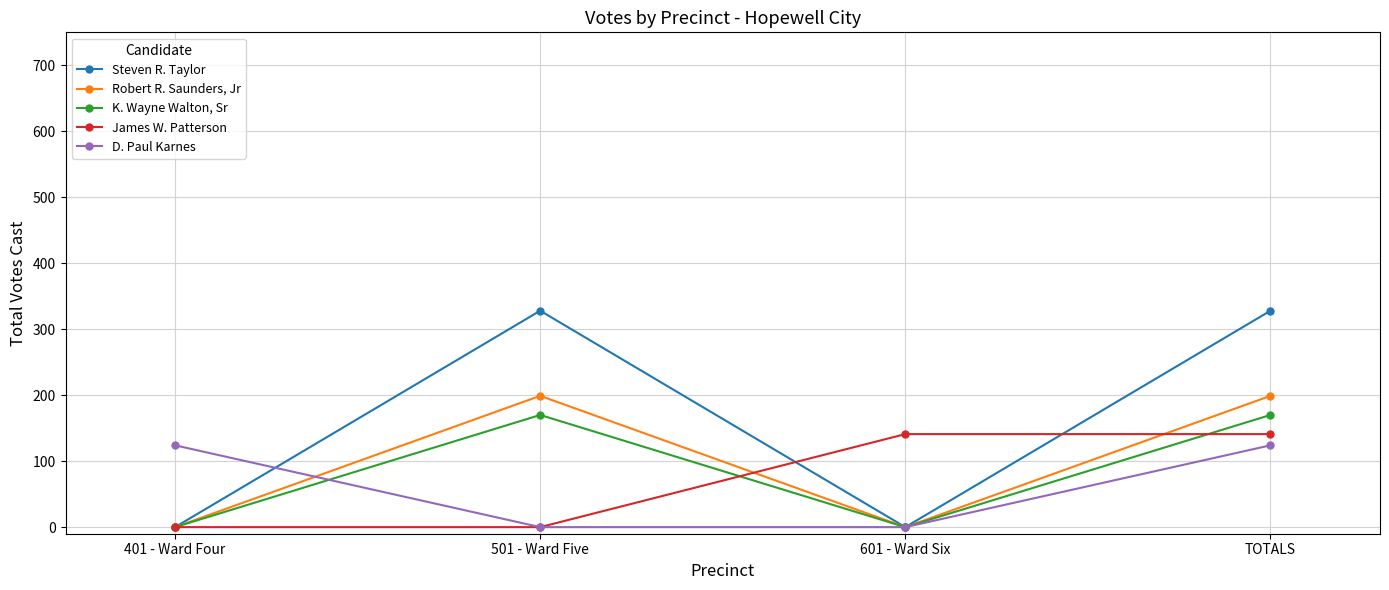

At how many categories does at least one series exceed 92?

4